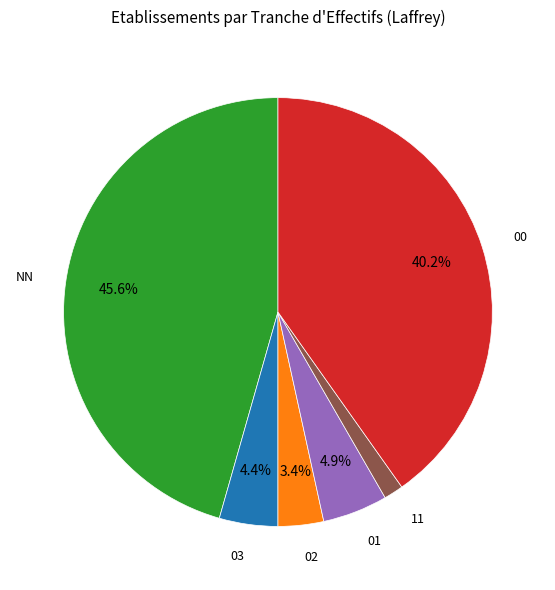

What is the ratio of the value at 03 to the value at 01?

0.9